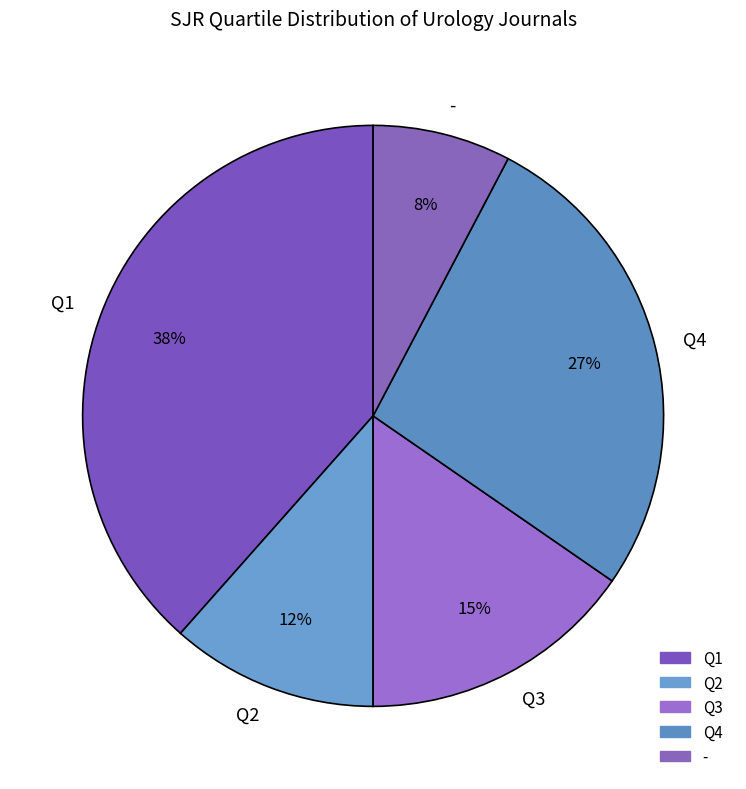

To the nearest percent, what portion does Q4 represent?

27%